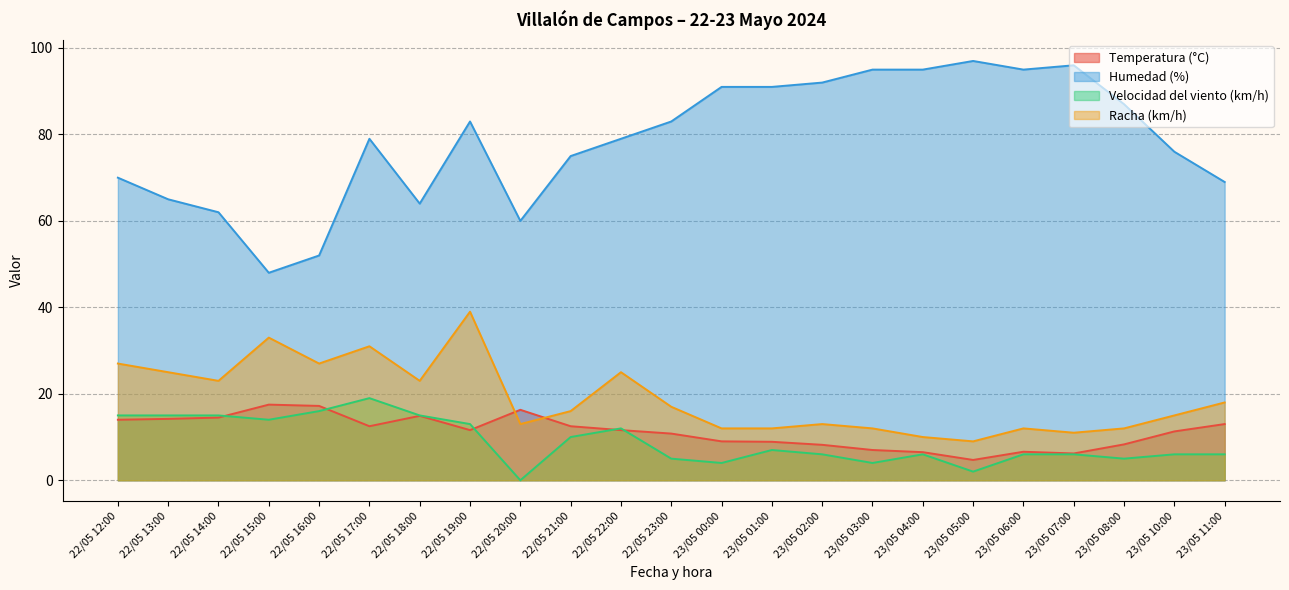

What is the label of the 19th point from the left?

23/05 06:00